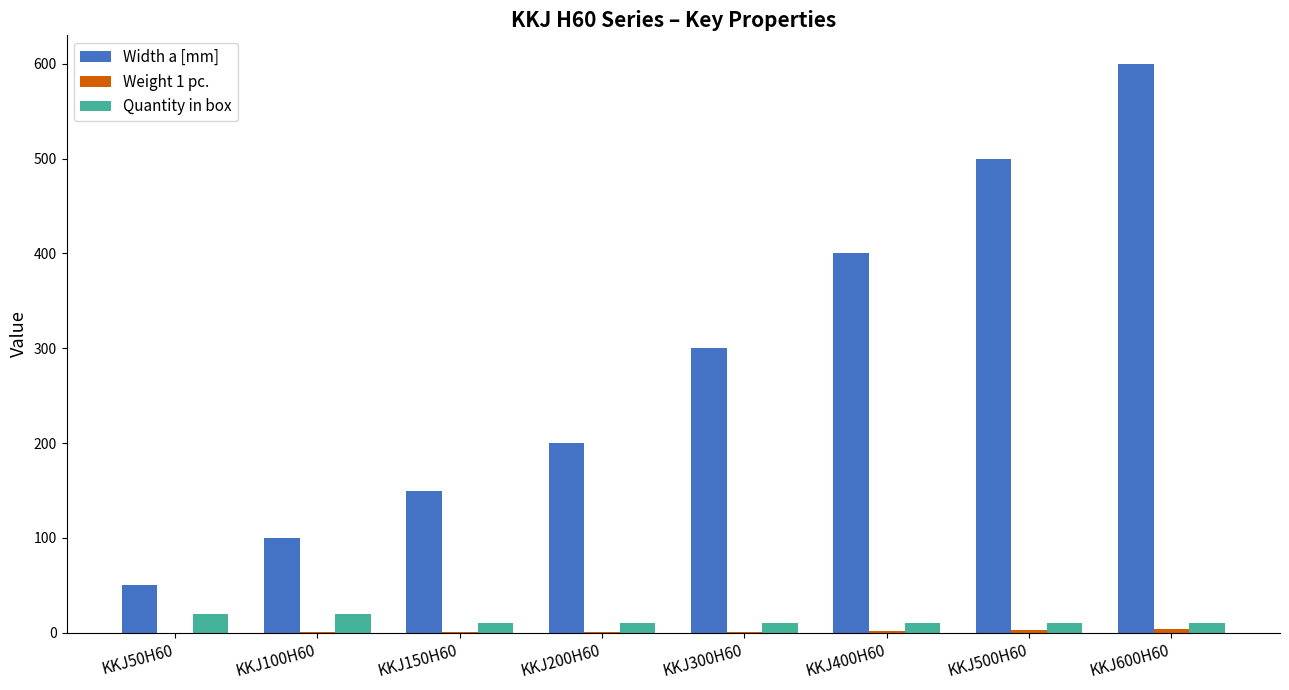

At which label is Width a [mm] closest to 325?

KKJ300H60